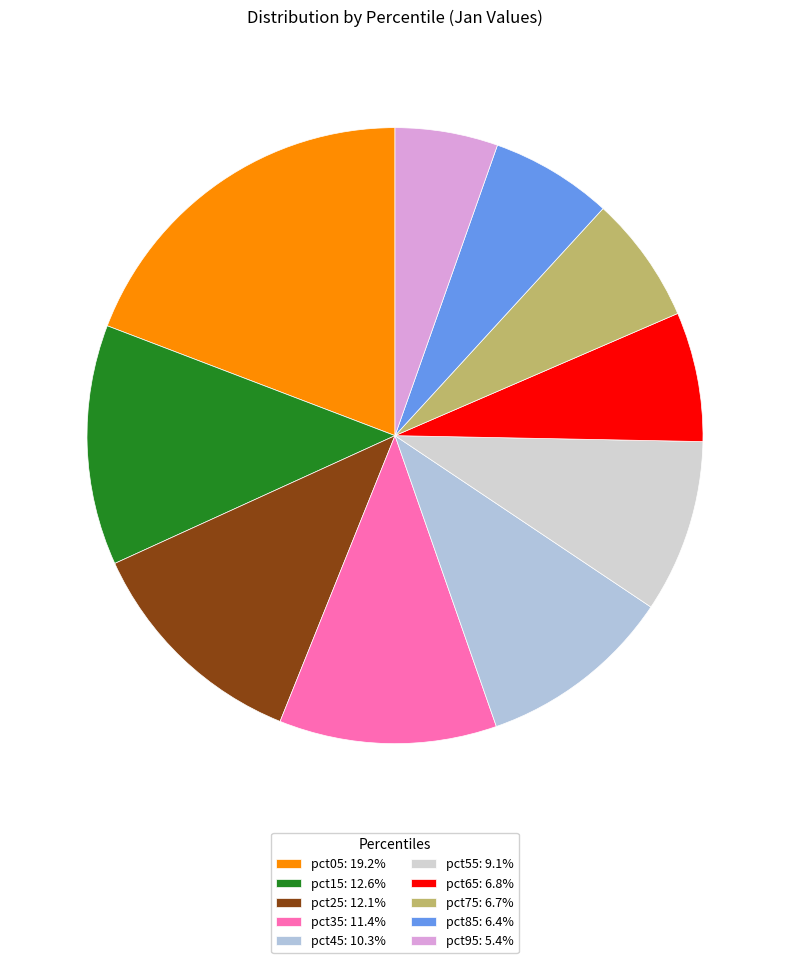

To the nearest percent, what is the combined percentage of pct15 and pct85?

19%